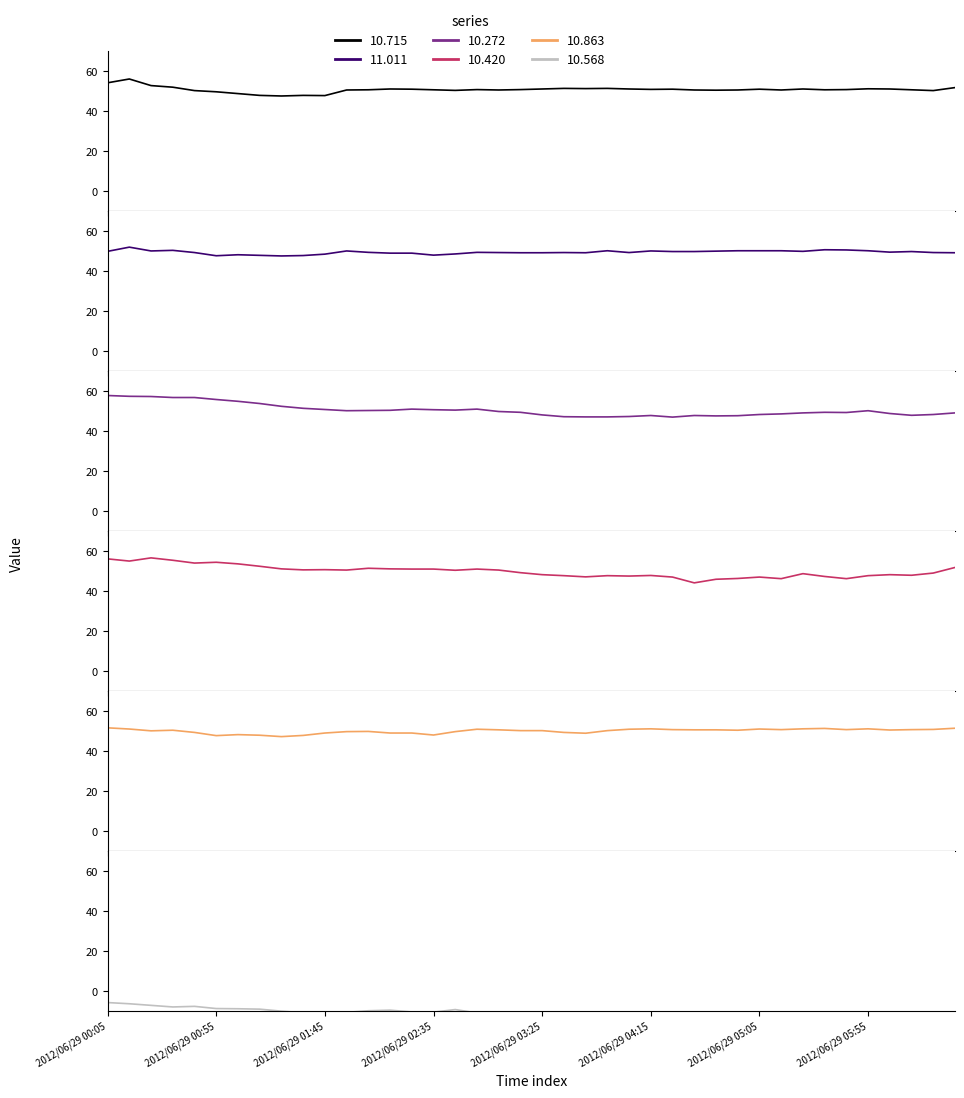

Reading left to right, extract all data points from this chart.

10.715: 54.1	56.0	52.7	51.9	50.2	49.6	48.7	47.8	47.5	47.8	47.7	50.5	50.6	51.0	50.9	50.6	50.3	50.7	50.5	50.7	51.0	51.3	51.2	51.3	51.0	50.8	50.9	50.5	50.4	50.5	50.9	50.5	51.0	50.6	50.7	51.1	51.0	50.6	50.2	51.7
11.011: 49.8	51.9	50.0	50.3	49.2	47.6	48.1	47.8	47.5	47.7	48.4	50.0	49.3	48.9	48.9	47.9	48.5	49.3	49.2	49.1	49.1	49.2	49.1	50.1	49.2	50.0	49.7	49.7	49.9	50.1	50.1	50.1	49.8	50.6	50.5	50.1	49.4	49.7	49.2	49.1
10.272: 57.7	57.3	57.2	56.7	56.7	55.7	54.8	53.7	52.3	51.3	50.7	50.1	50.2	50.3	50.9	50.6	50.4	50.9	49.7	49.3	48.0	47.1	47.0	47.0	47.2	47.7	46.9	47.7	47.5	47.6	48.2	48.5	49.0	49.3	49.2	50.1	48.7	47.8	48.2	49.0
10.420: 56.0	54.9	56.5	55.3	53.9	54.3	53.5	52.3	51.0	50.5	50.6	50.4	51.3	51.0	50.9	50.9	50.3	50.9	50.4	49.1	48.1	47.6	47.0	47.6	47.4	47.7	46.9	44.0	45.8	46.2	46.9	46.1	48.6	47.2	46.1	47.6	48.1	47.8	48.9	51.7
10.863: 51.5	50.9	50.0	50.3	49.2	47.6	48.1	47.8	47.1	47.7	48.9	49.6	49.7	48.9	48.9	47.9	49.6	50.8	50.5	50.1	50.1	49.2	48.8	50.1	50.8	51.0	50.6	50.5	50.5	50.3	50.9	50.6	51.0	51.2	50.6	51.0	50.4	50.6	50.7	51.3
10.568: -5.9	-6.5	-7.3	-8.1	-7.8	-8.9	-9.0	-9.2	-10.2	-11.0	-10.7	-10.8	-10.0	-9.7	-10.6	-10.7	-9.4	-11.1	-12.1	-13.1	-13.1	-14.8	-14.0	-14.1	-13.5	-13.8	-13.1	-16.2	-15.2	-14.7	-14.5	-14.2	-13.0	-13.8	-14.4	-13.7	-13.4	-13.0	-15.7	-13.4